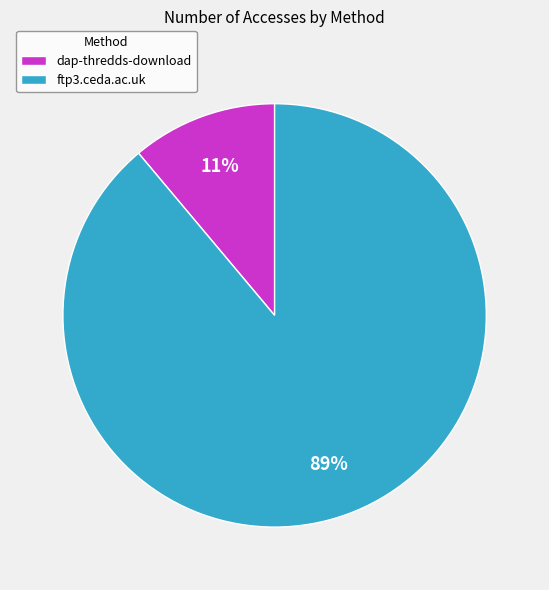

What is the majority slice?

ftp3.ceda.ac.uk